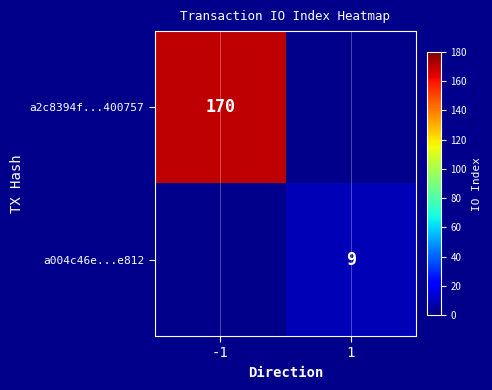

True or false: a2c8394f...400757 has a value of 170 at -1.

True